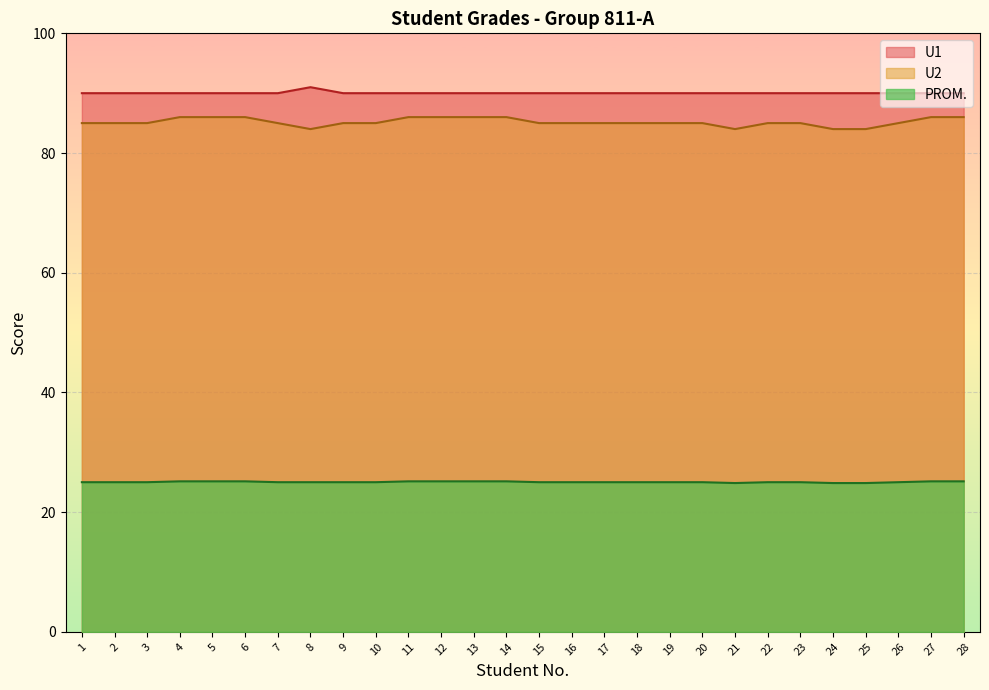

At which label does PROM first exceed 25?

4